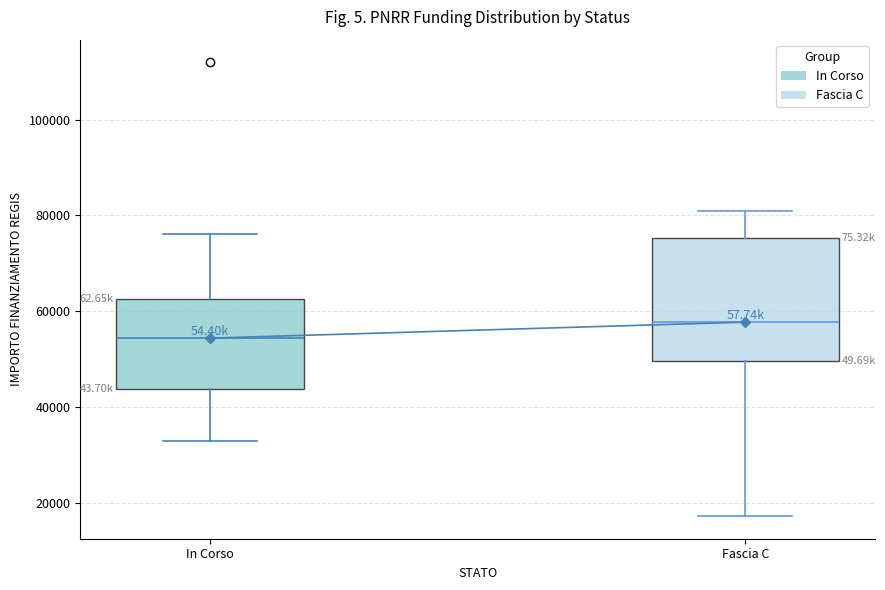

Where does the lower whisker of the box for Fascia C end on the y-axis? The values are not printed on the chart, so give them approximately, as read against the axis.

18000